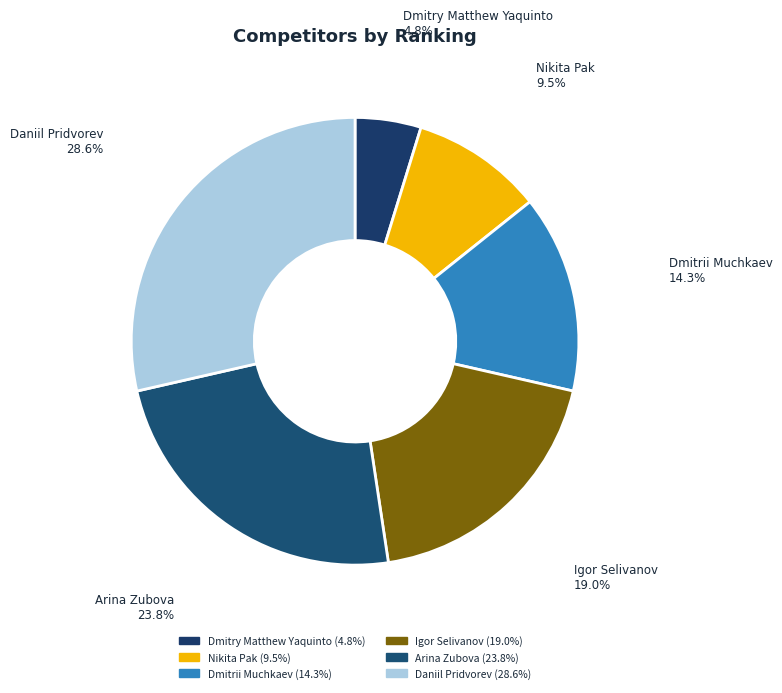

How many slices are in this pie chart?

6